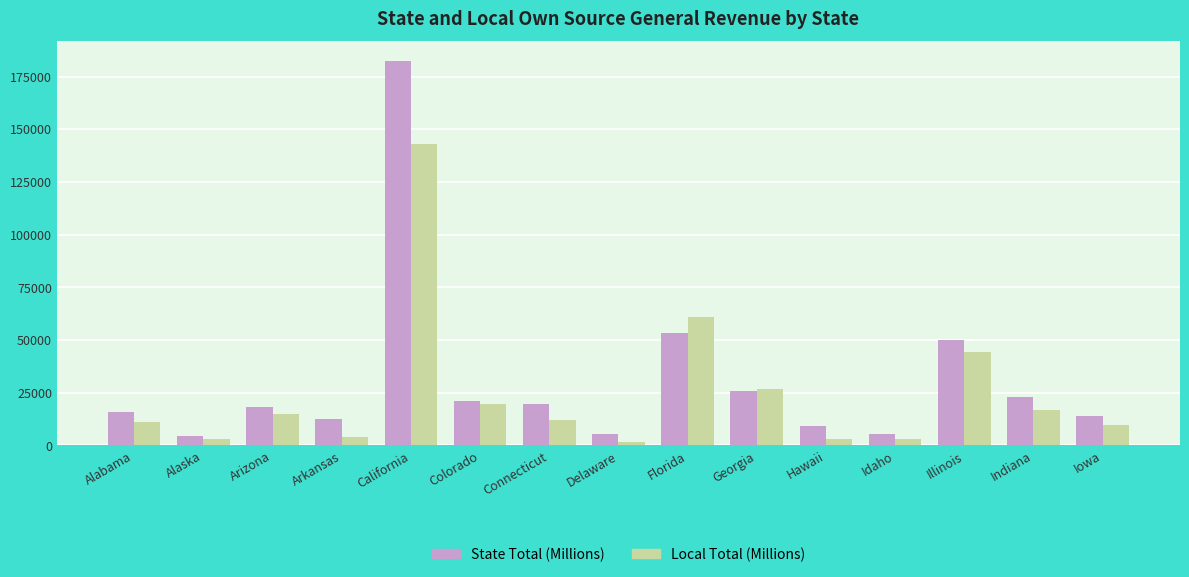

What are all the series names shown in the legend?

State Total (Millions), Local Total (Millions)